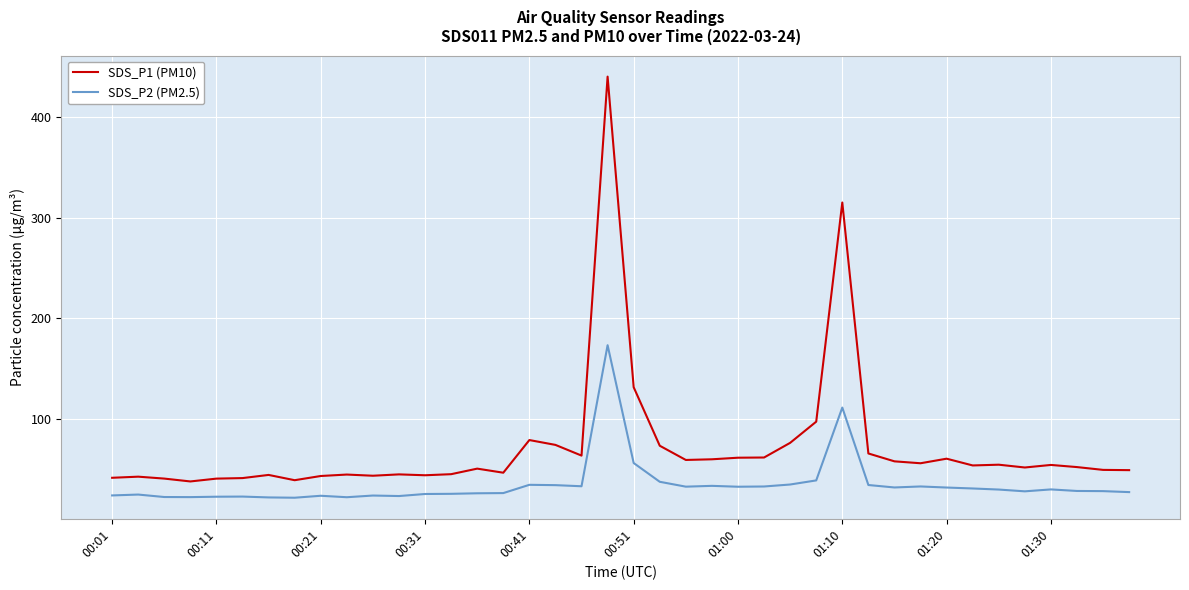

Rank the series by their average value, from lowest to highest.

SDS_P2 (PM2.5), SDS_P1 (PM10)